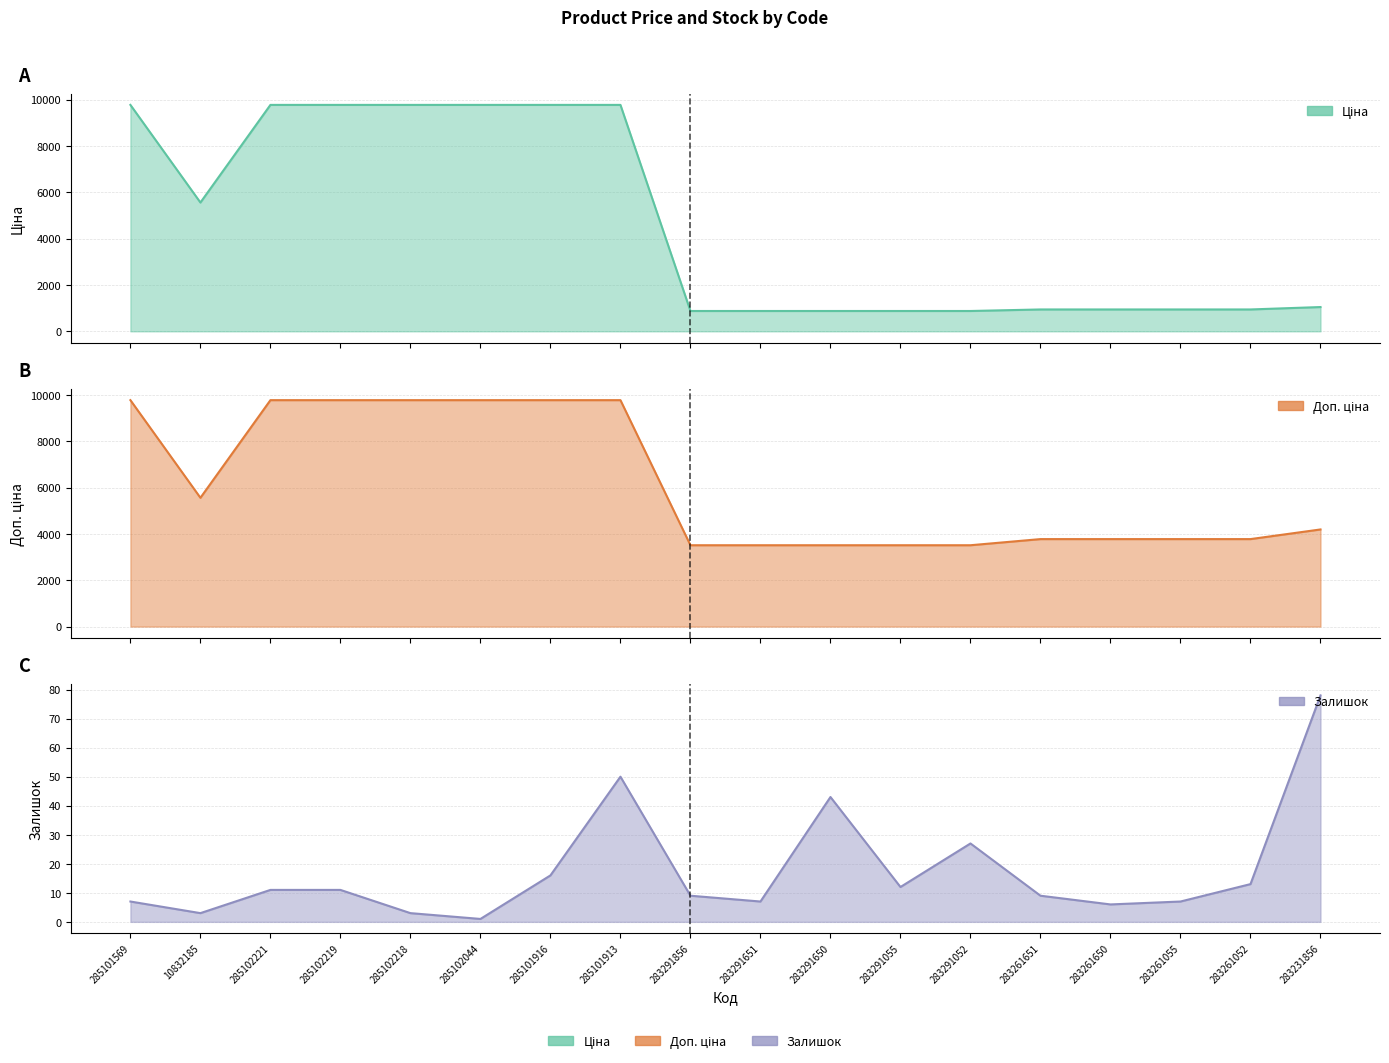

What is the label of the 7th point from the right?

283291055